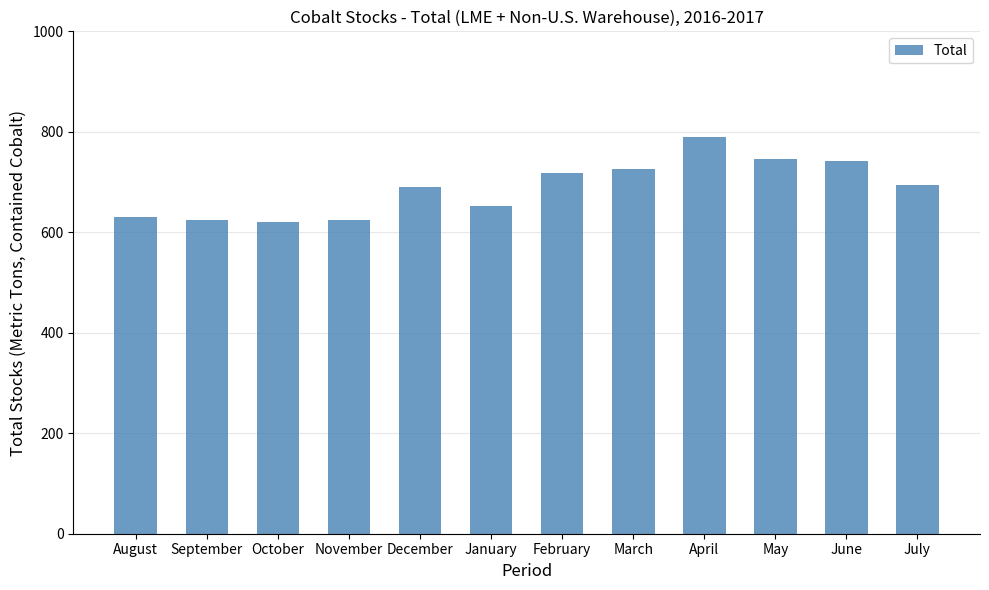

Approximately how many times larger is the value at March compared to May?

1.0